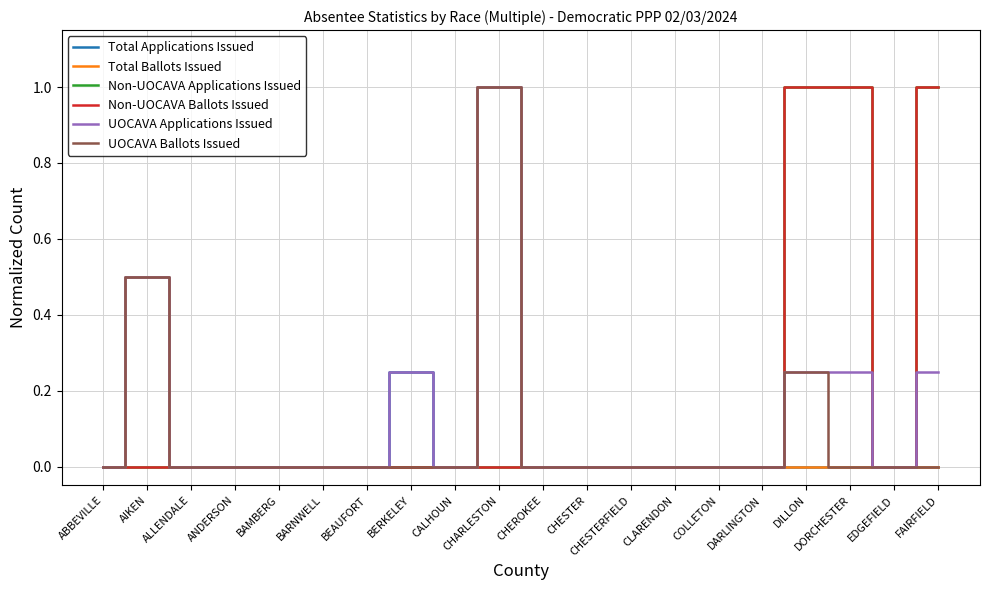

How many lines are shown in the chart?

6